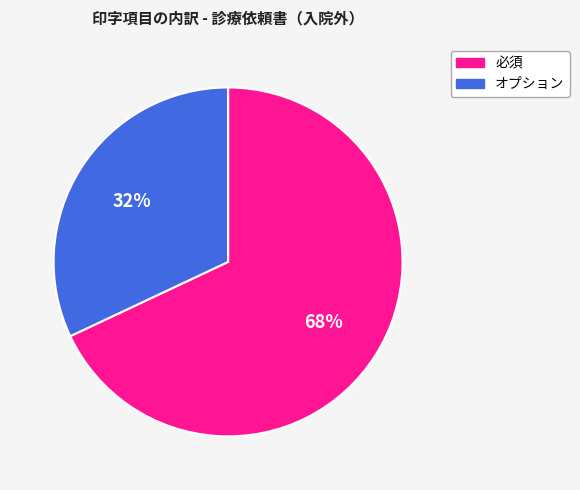

To the nearest percent, what is the difference between the largest and smallest slice percentages?

36%